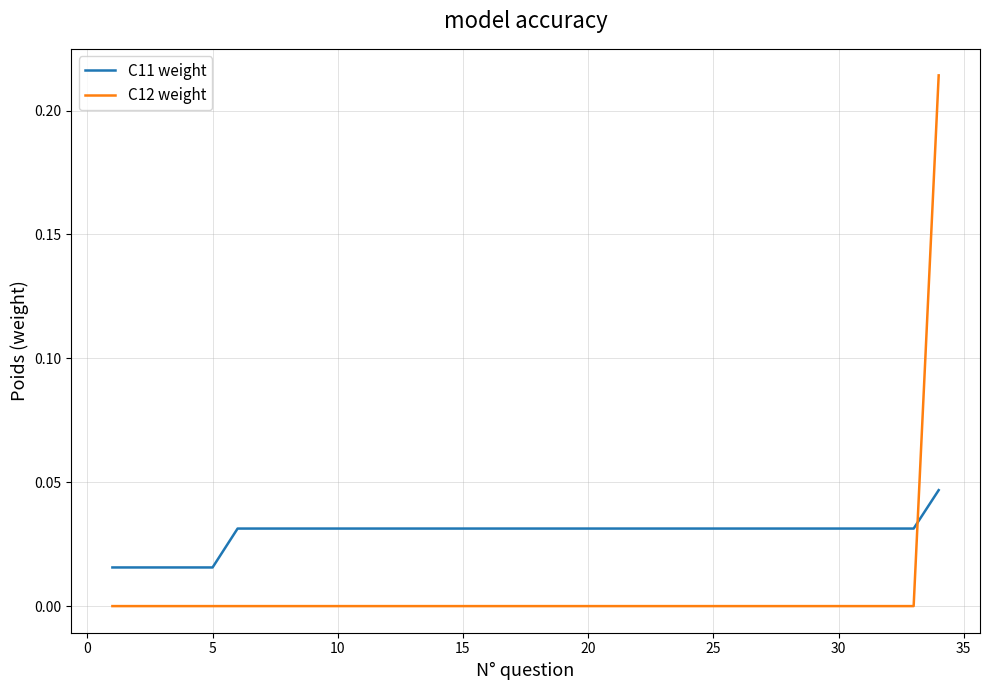

List the series in order of their peak value, highest first.

C12 weight, C11 weight